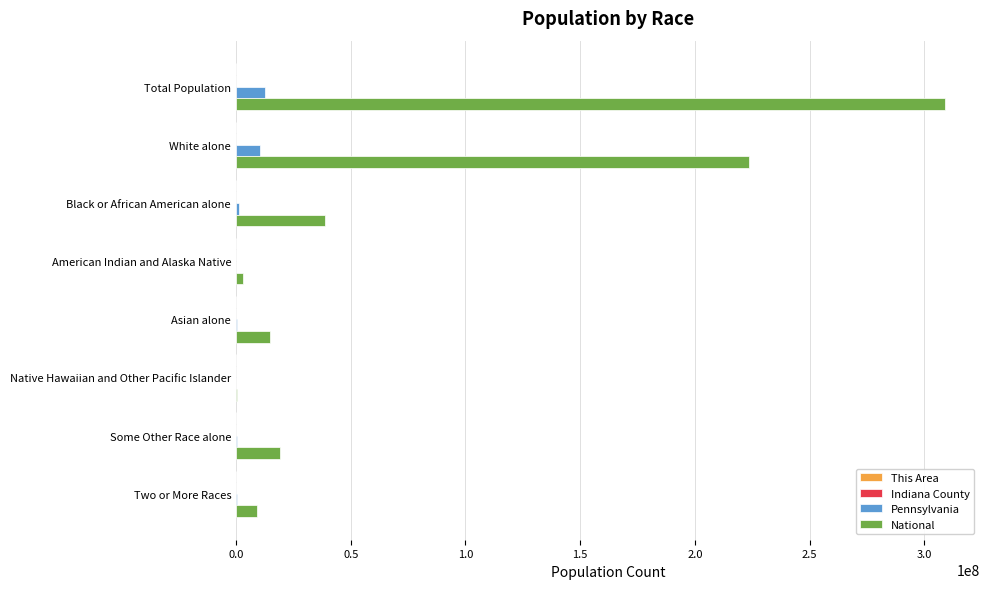

How many distinct data groups are displayed?

4